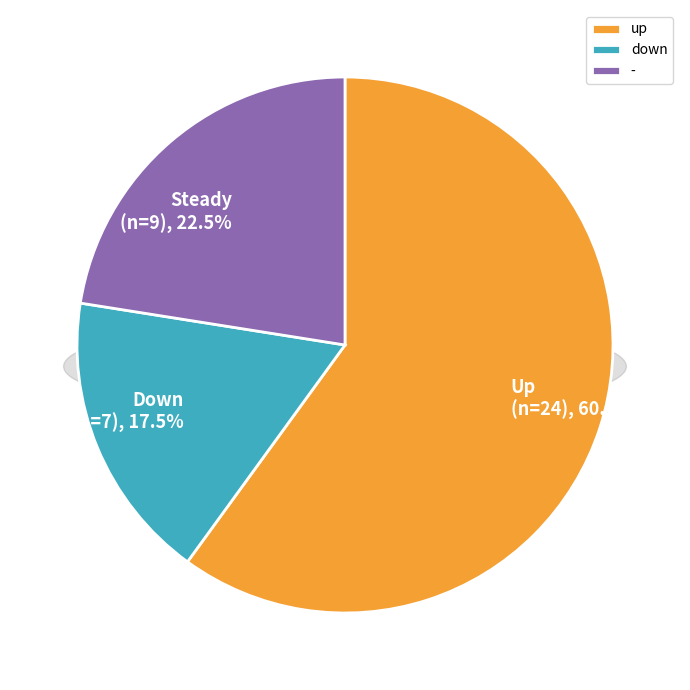

Which slice represents more than half of the pie?

up